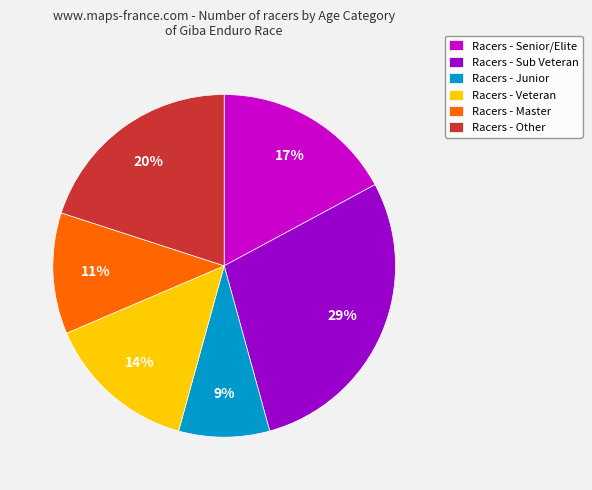

Do Racers - Sub Veteran and Racers - Veteran together represent more than half of the pie?

No